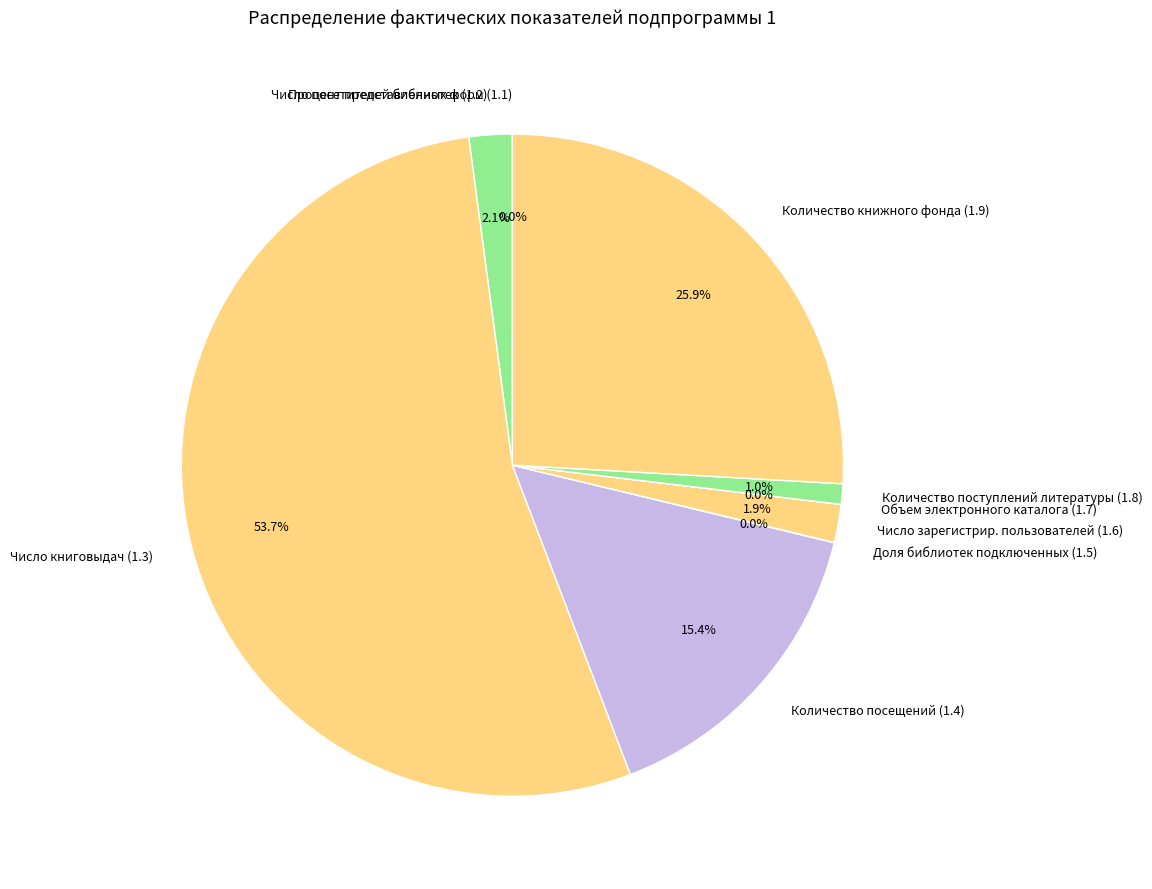

Which has a higher value, Количество посещений (1.4) or Число посетителей библиотек (1.2)?

Количество посещений (1.4)